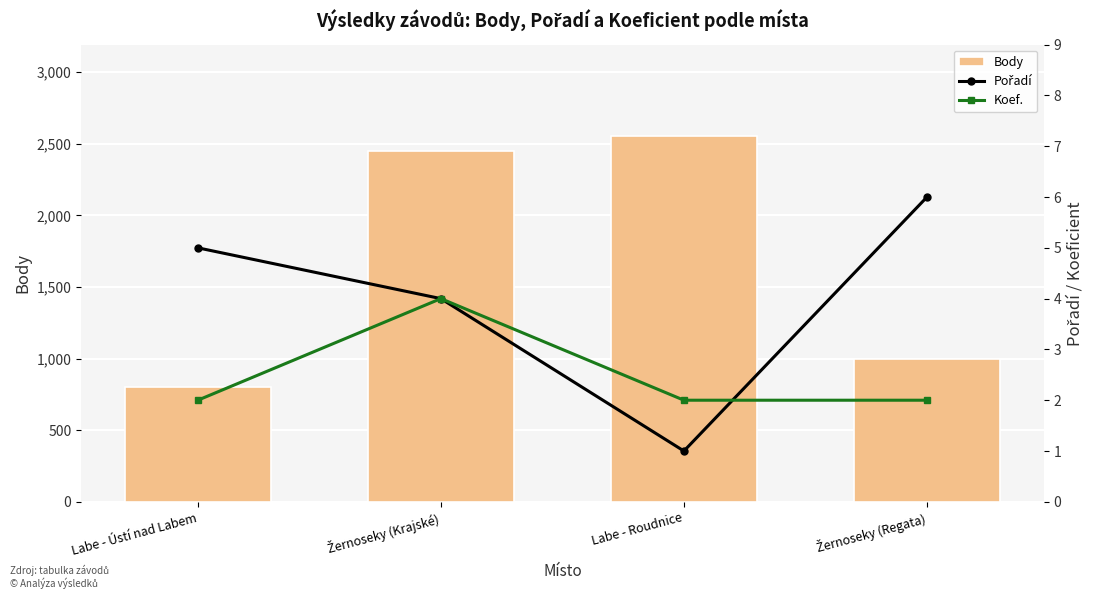

What is the maximum value shown in the chart?

2554